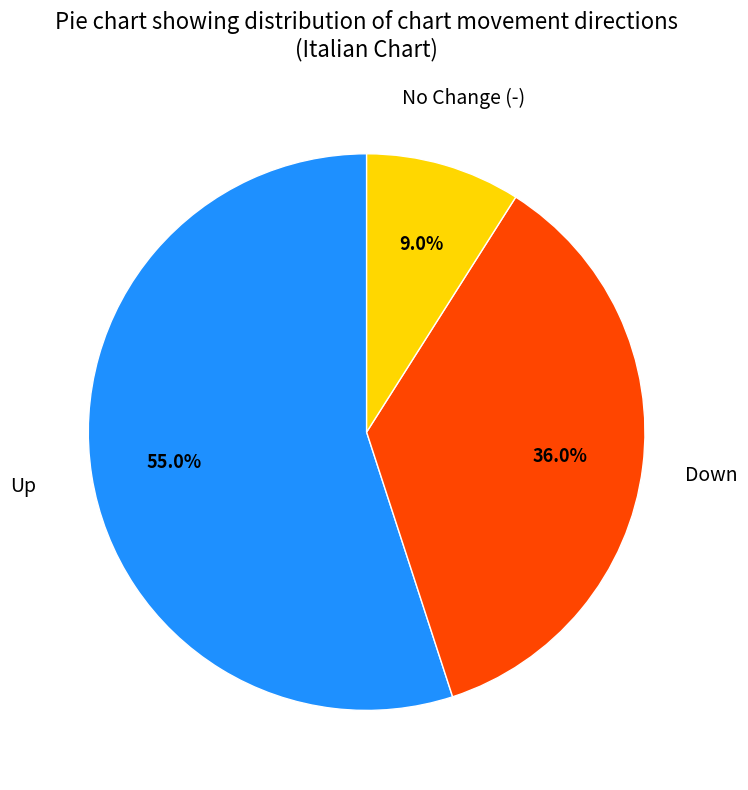

Does any single category account for the majority?

Yes